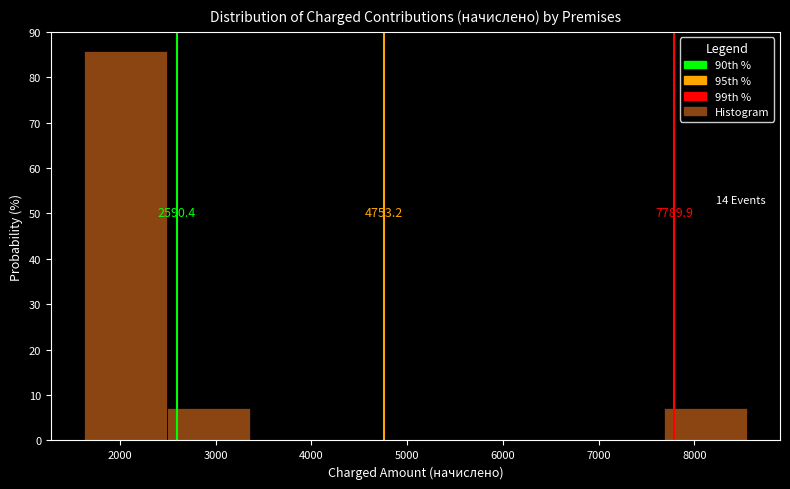

Which range on the x-axis has the tallest bar?

1600 to 2500